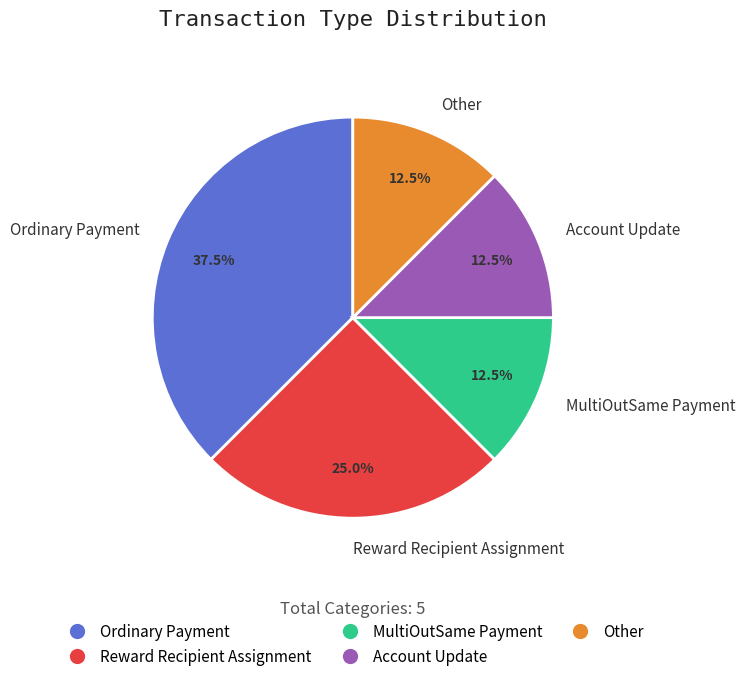

To the nearest percent, what is the difference between the largest and smallest slice percentages?

25%